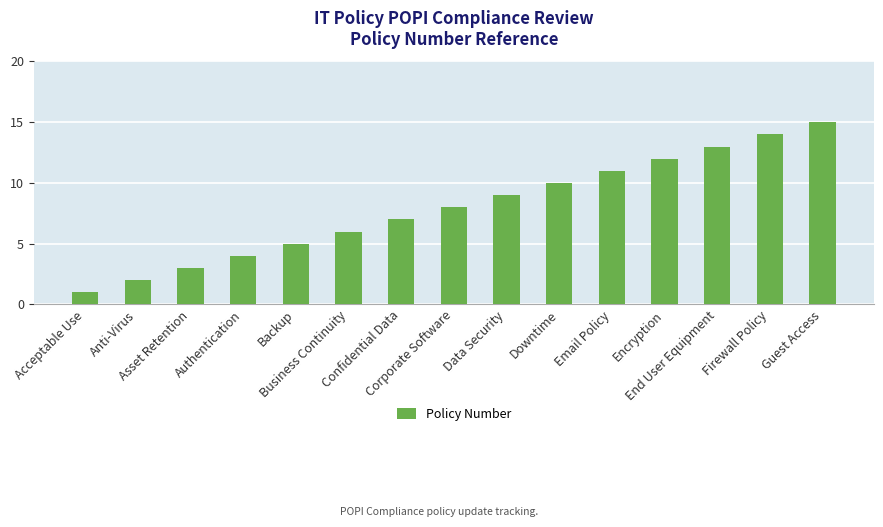

Reading left to right, transcribe all the data shown in this chart.

Acceptable Use=1	Anti-Virus=2	Asset Retention=3	Authentication=4	Backup=5	Business Continuity=6	Confidential Data=7	Corporate Software=8	Data Security=9	Downtime=10	Email Policy=11	Encryption=12	End User Equipment=13	Firewall Policy=14	Guest Access=15